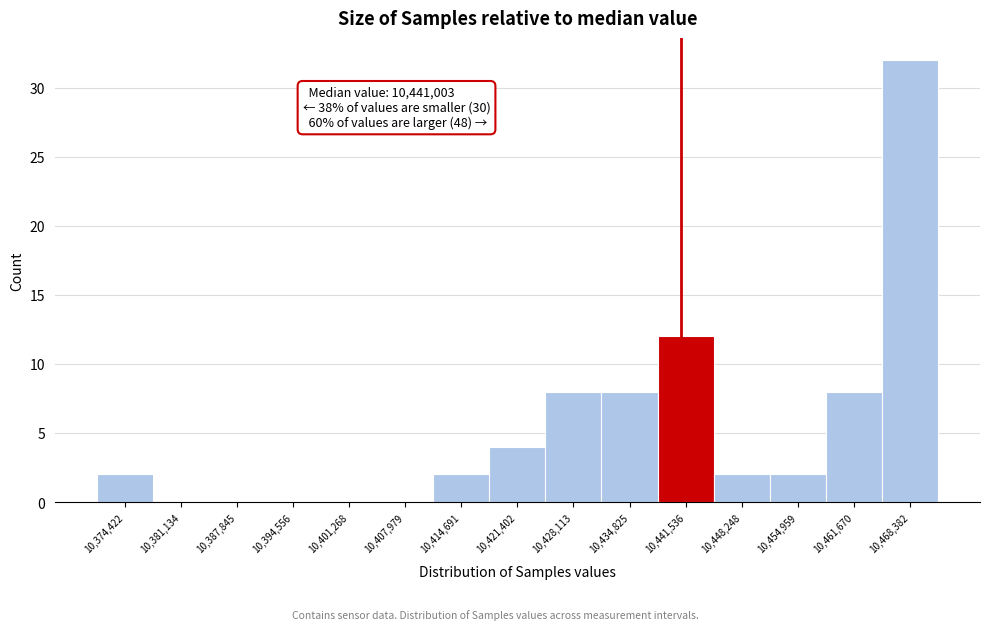

Over which range of the x-axis is the bar tallest?

10465000 to 10472000